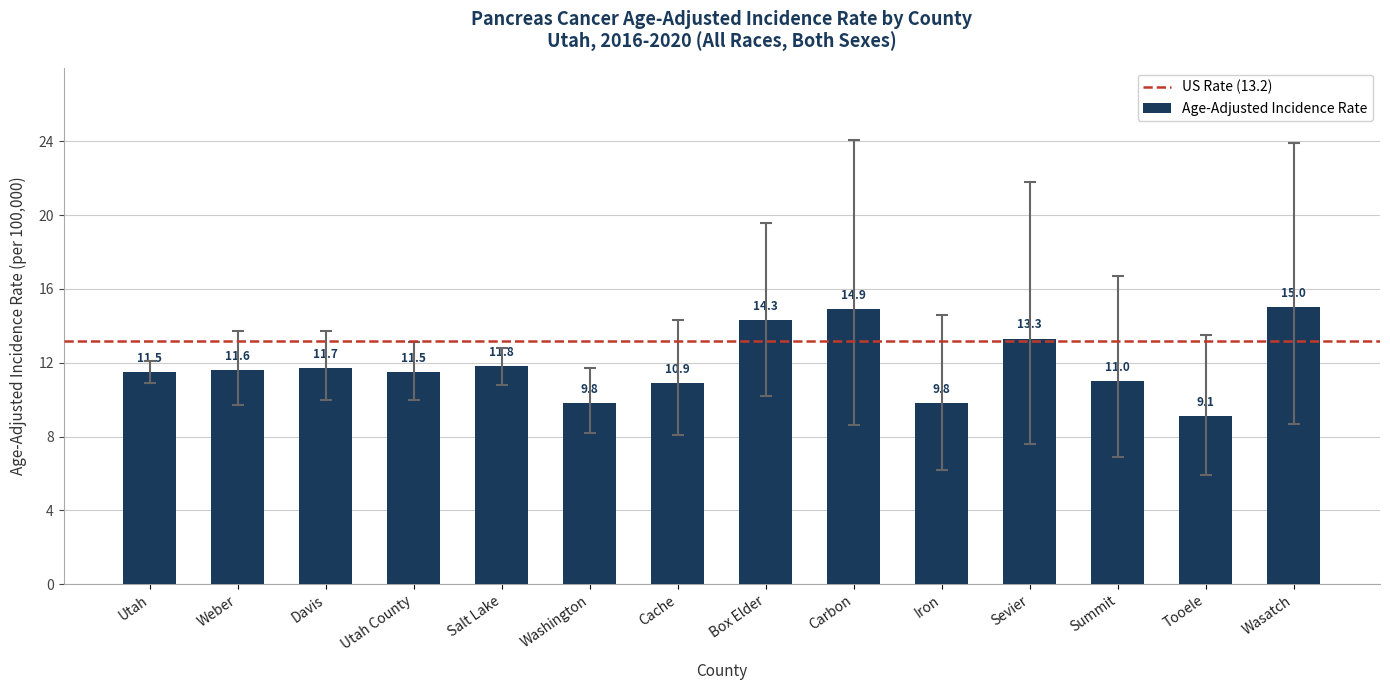

What is the label of the 8th bar from the left?

Box Elder